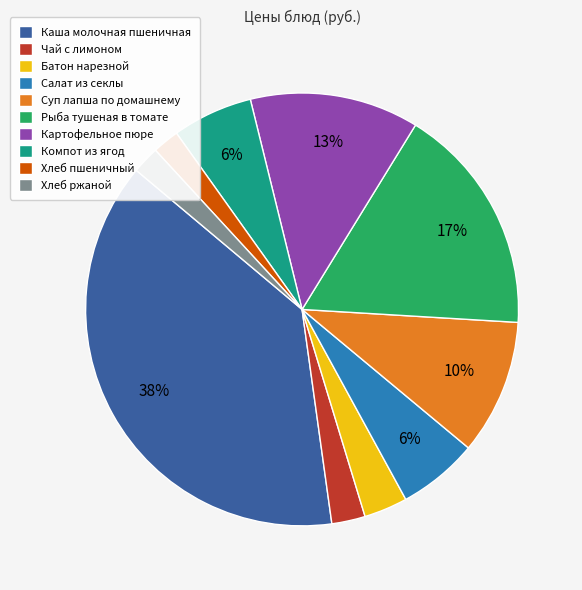

To the nearest percent, what portion does Батон нарезной represent?

3%